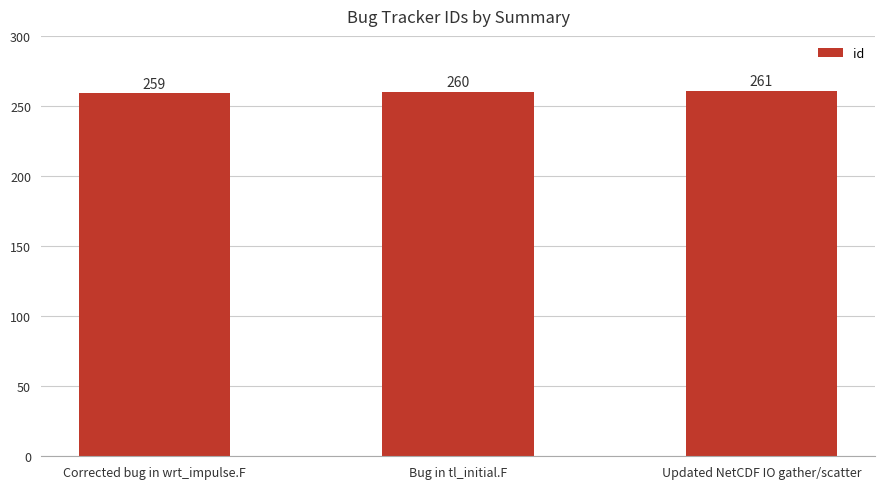

True or false: the data shows 260 at Bug in tl_initial.F.

True